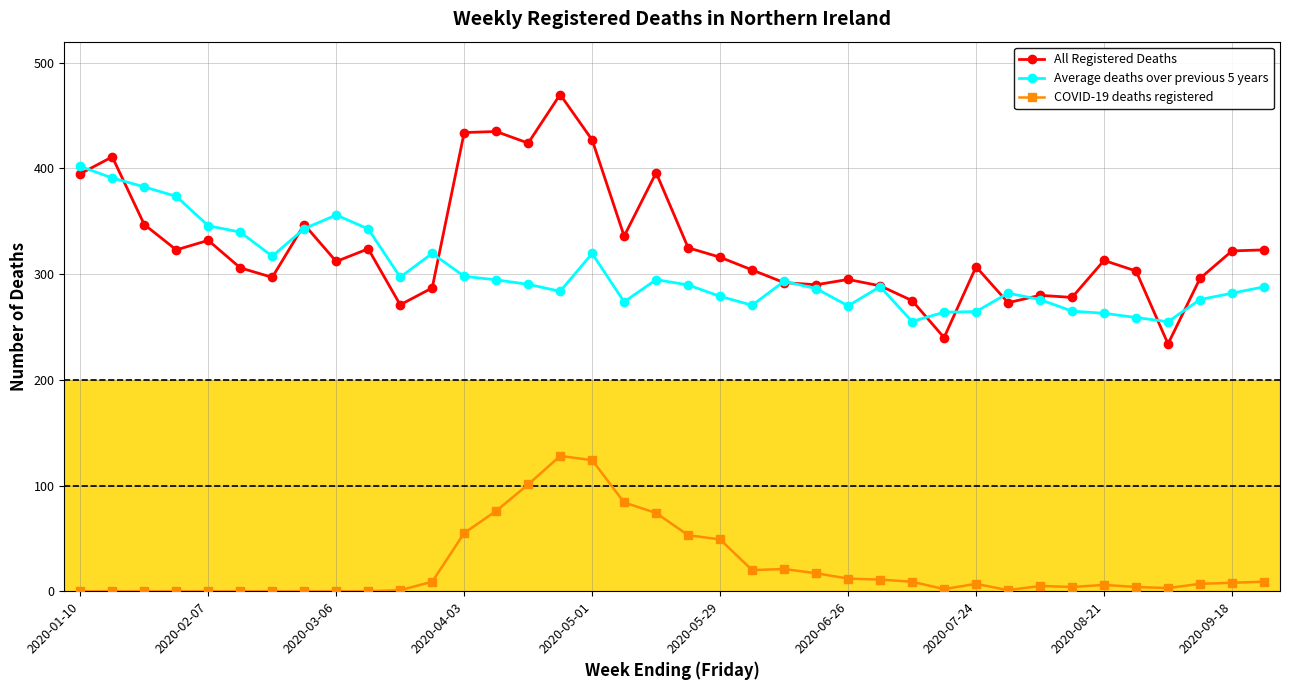

True or false: Average deaths over previous 5 years has more than 2 points higher than both neighbors.

True